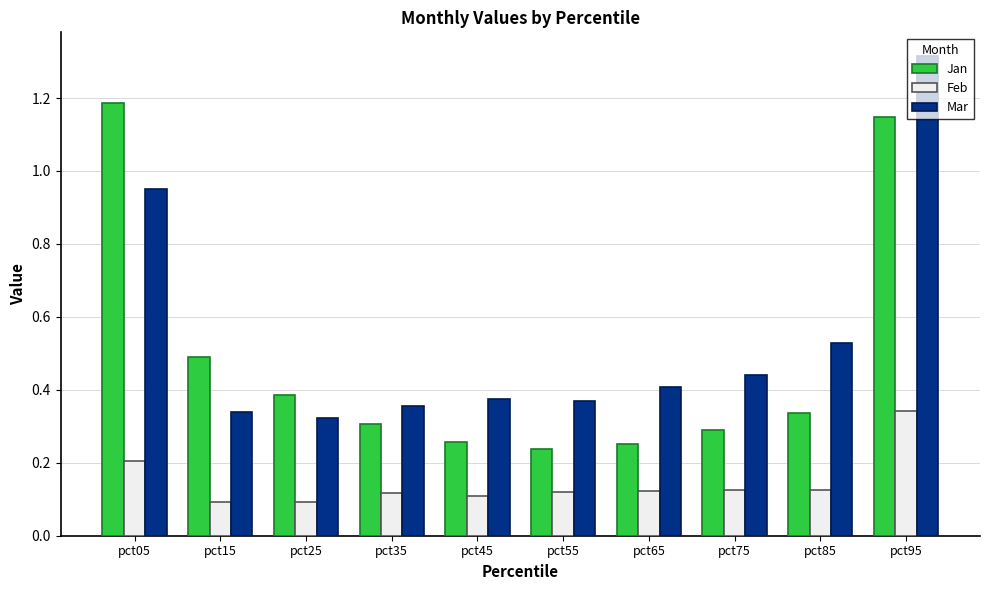

Which series has the largest total across all categories?

Mar